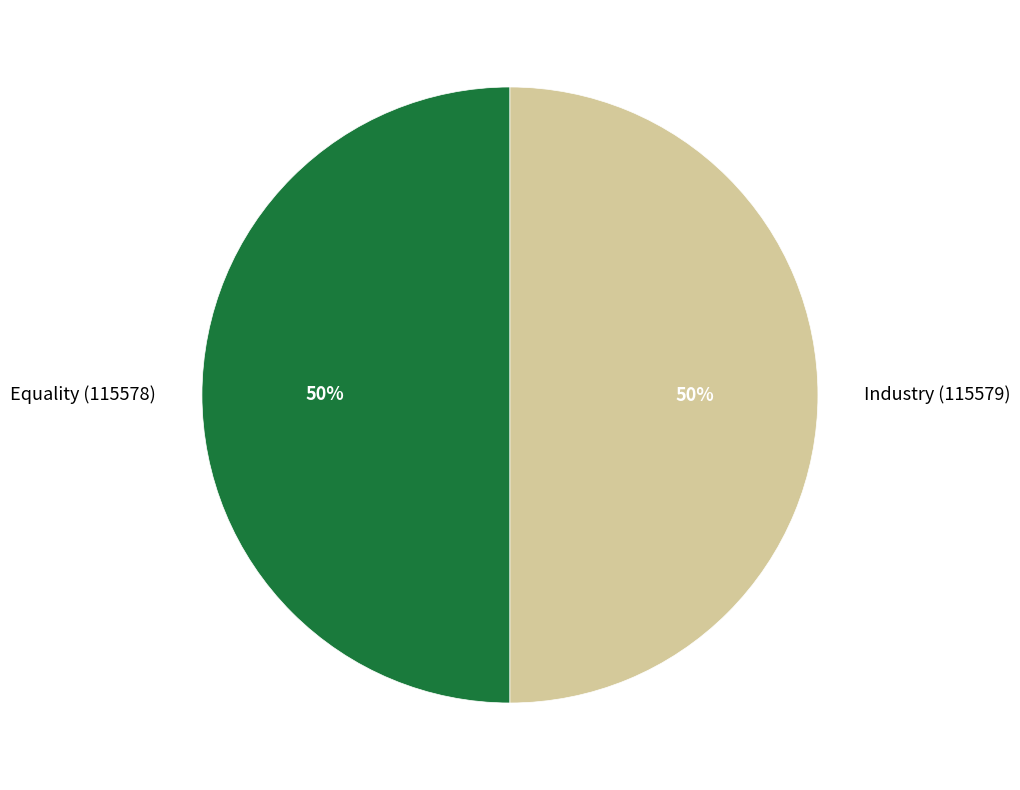

What is the ratio of the value at Equality (115578) to the value at Industry (115579)?

1.0